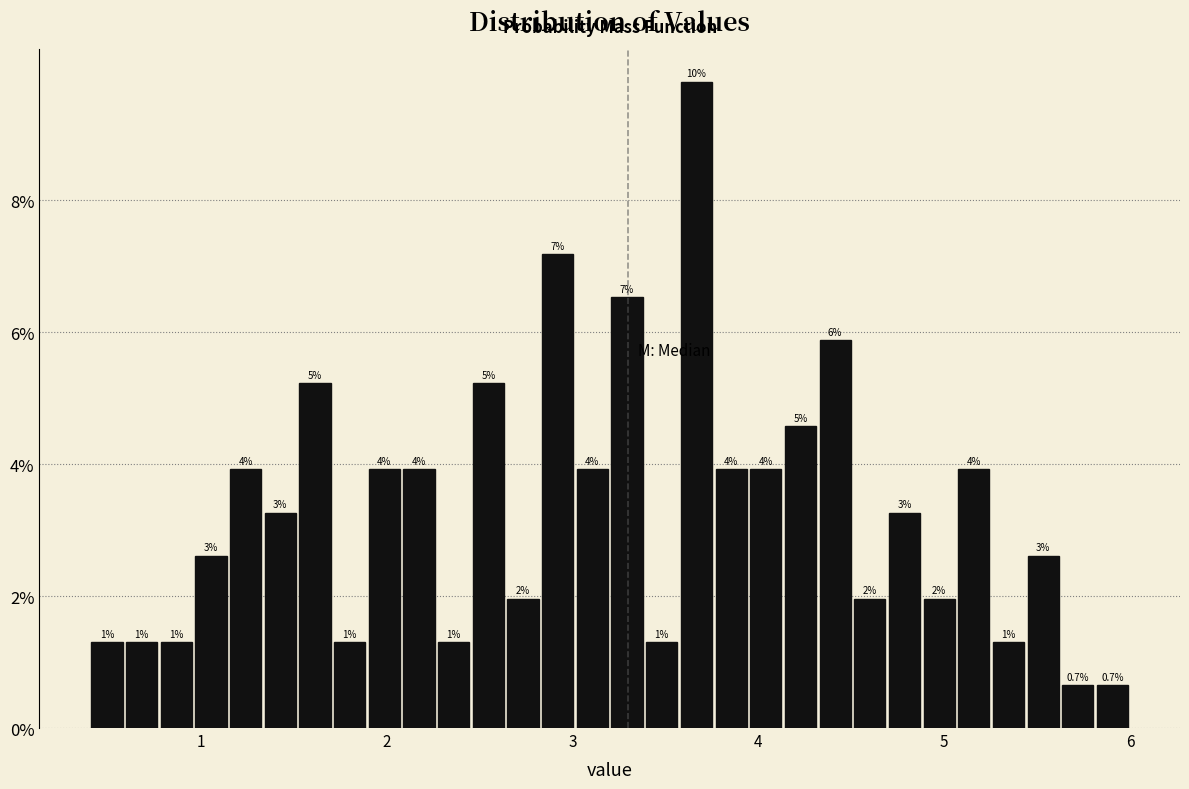

Read against the x-axis, roughly where is the centre of the tallest bar?

3.7